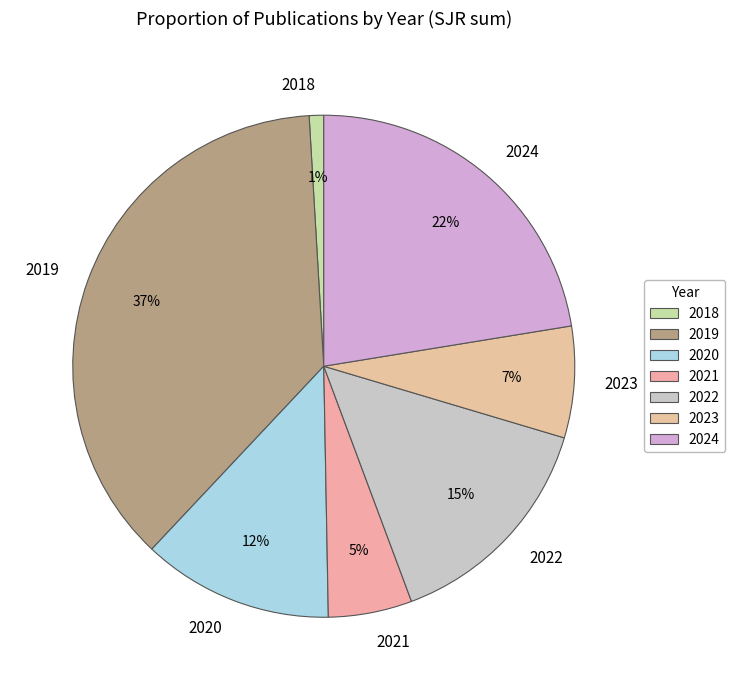

Rank the categories by value from lowest to highest.

2018, 2021, 2023, 2020, 2022, 2024, 2019